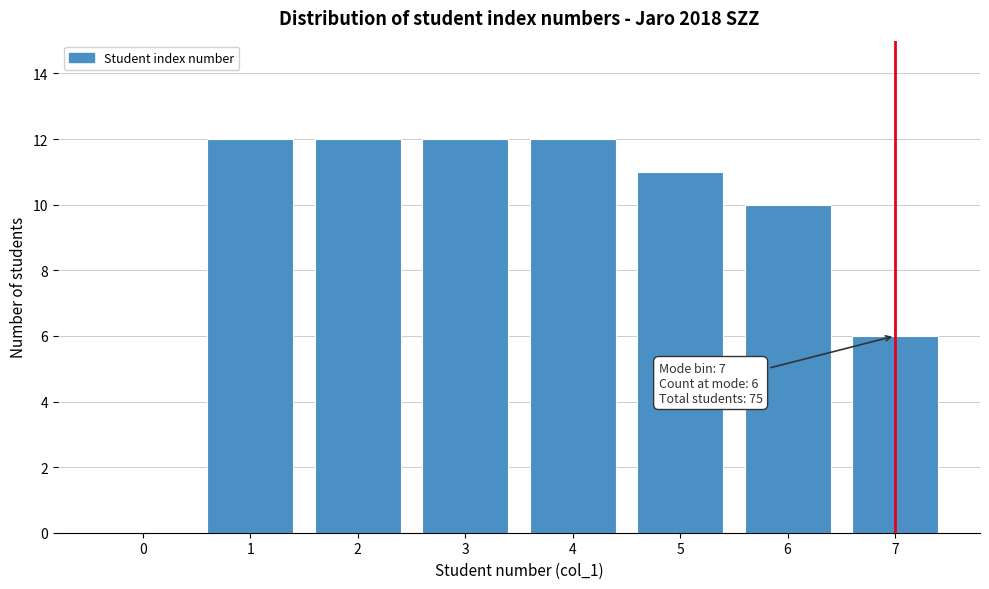

Reading left to right, transcribe all the data shown in this chart.

0=0	1=12	2=12	3=12	4=12	5=11	6=10	7=6